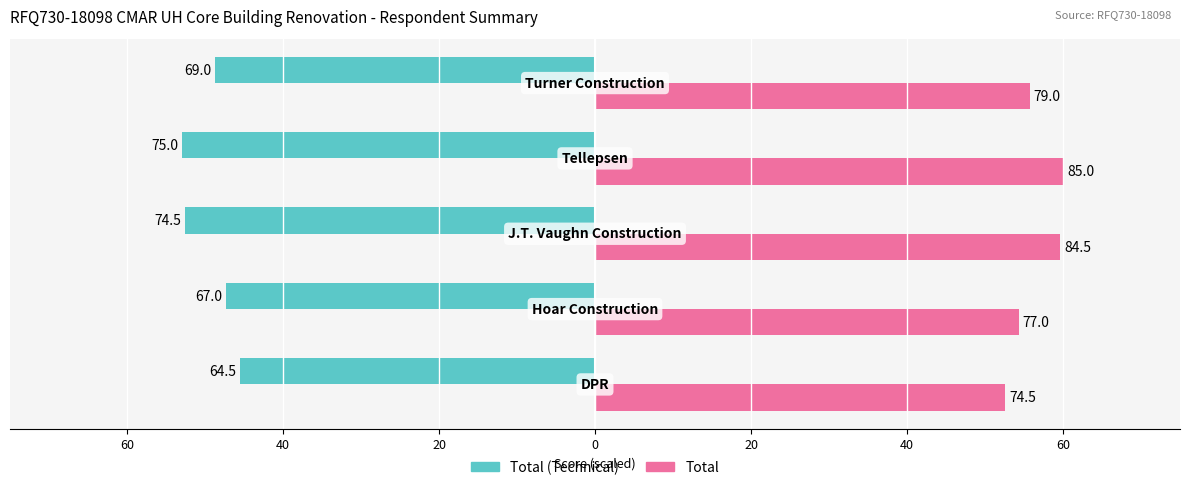

What are all the series names shown in the legend?

Total (Technical), Total